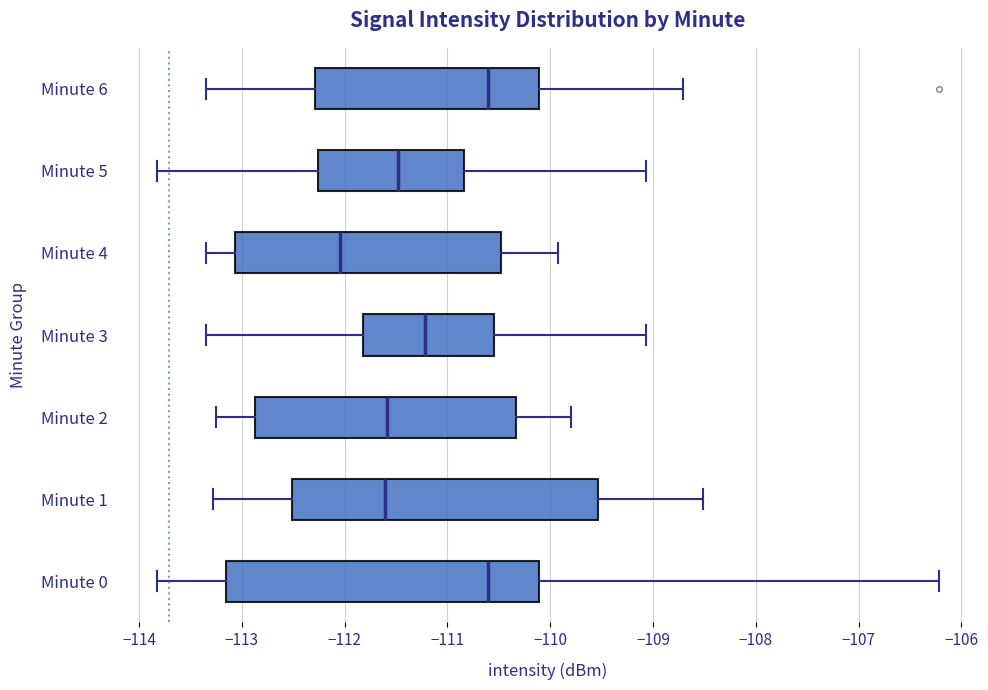

Reading bottom to top, transcribe this box plot: for each box, give where its median line is, the range the box spans, and where its two whiskers end, as read against the x-axis. The values are not printed on the chart, so give them approximately, as read against the axis.

Minute 0: median -110.6, box -113.2 to -110.1, whiskers -113.8 to -106.2
Minute 1: median -111.6, box -112.5 to -109.5, whiskers -113.3 to -108.5
Minute 2: median -111.6, box -112.9 to -110.3, whiskers -113.2 to -109.8
Minute 3: median -111.2, box -111.8 to -110.5, whiskers -113.3 to -109.1
Minute 4: median -112.0, box -113.1 to -110.5, whiskers -113.3 to -109.9
Minute 5: median -111.5, box -112.3 to -110.8, whiskers -113.8 to -109.1
Minute 6: median -110.6, box -112.3 to -110.1, whiskers -113.3 to -108.7